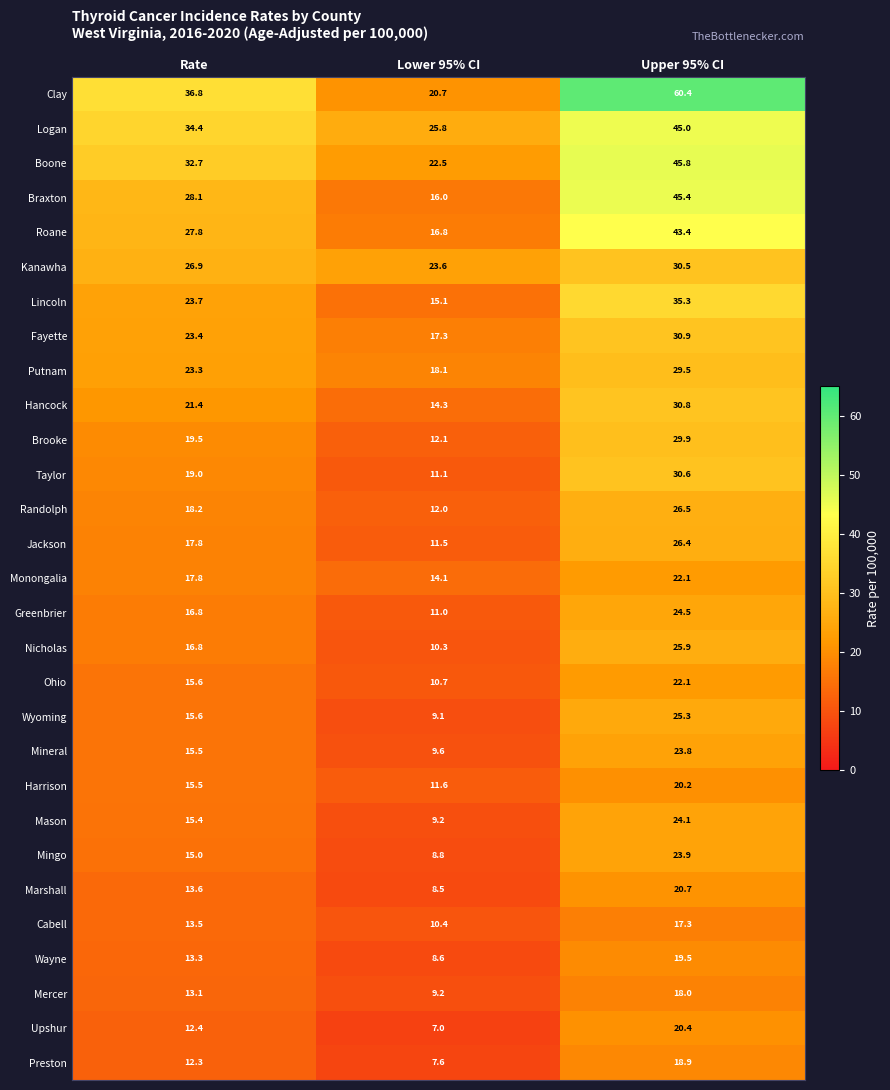

True or false: Kanawha has a value of 10.7 at Upper 95% CI.

False